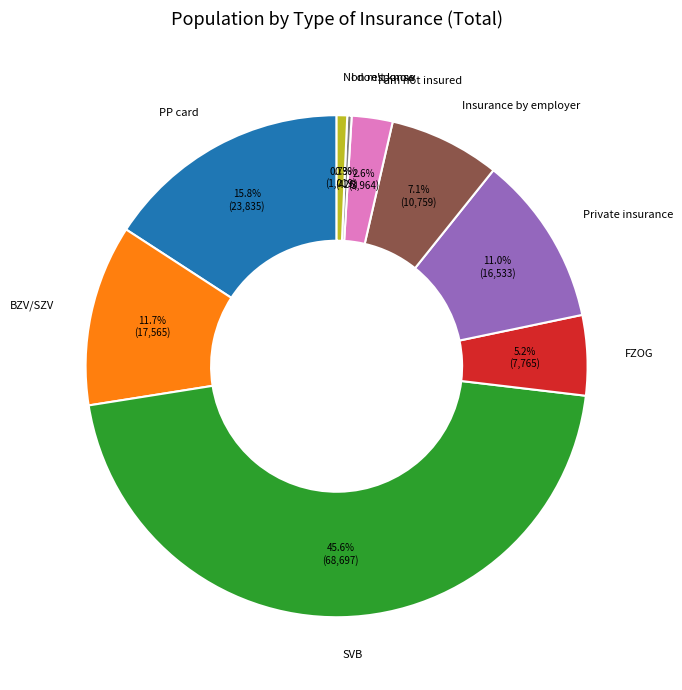

How many slices are in this pie chart?

9